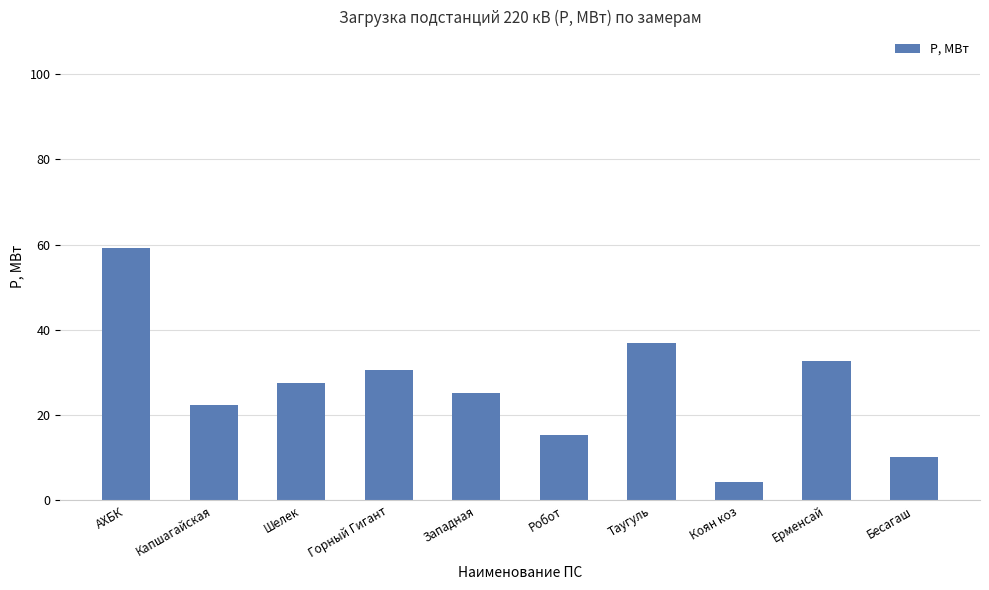

What is the difference between the maximum and minimum values?

54.7